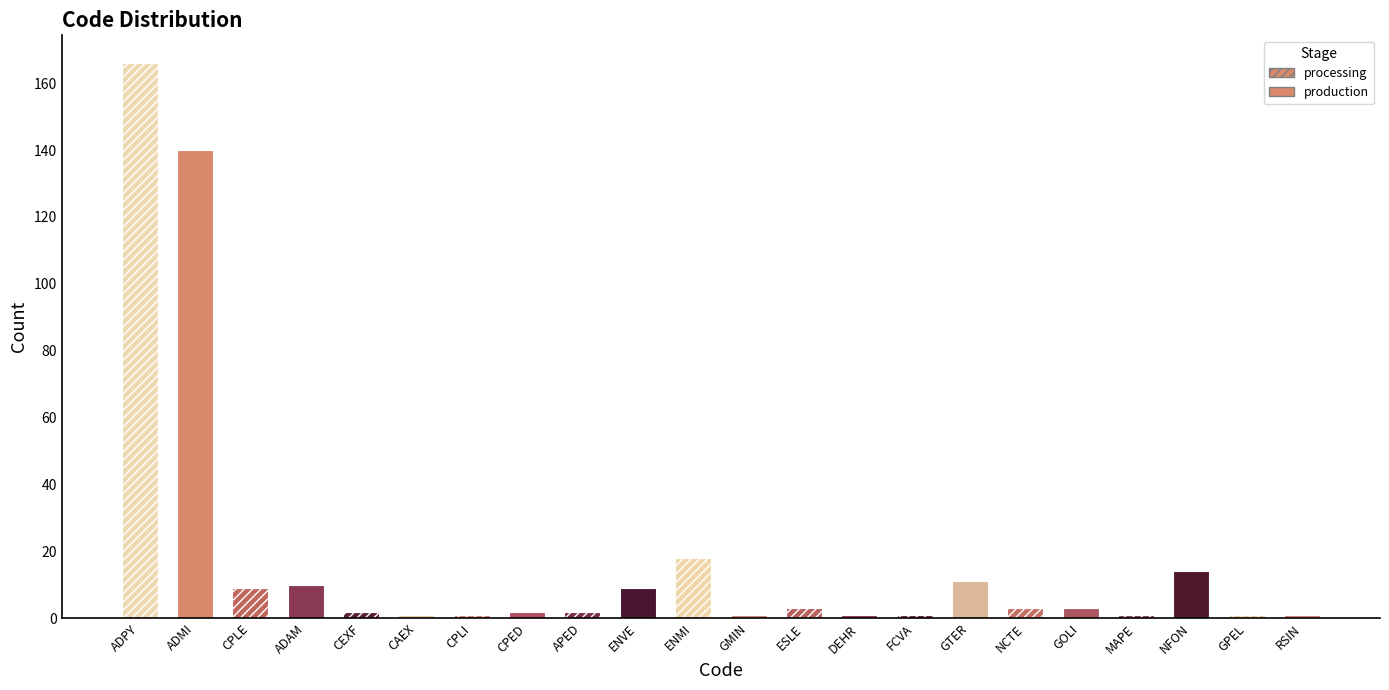

Count the number of values greater than 3.

8